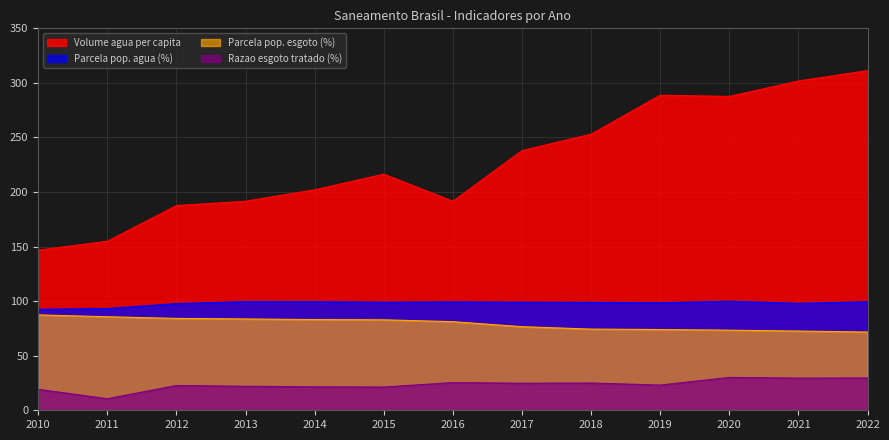

True or false: Parcela pop. agua has a value of 33.5 at 2021.

False